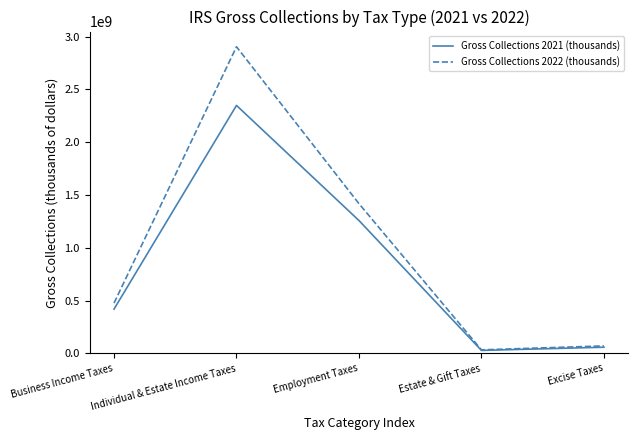

List the series in order of their overall mean, highest first.

Gross Collections 2022 (thousands), Gross Collections 2021 (thousands)